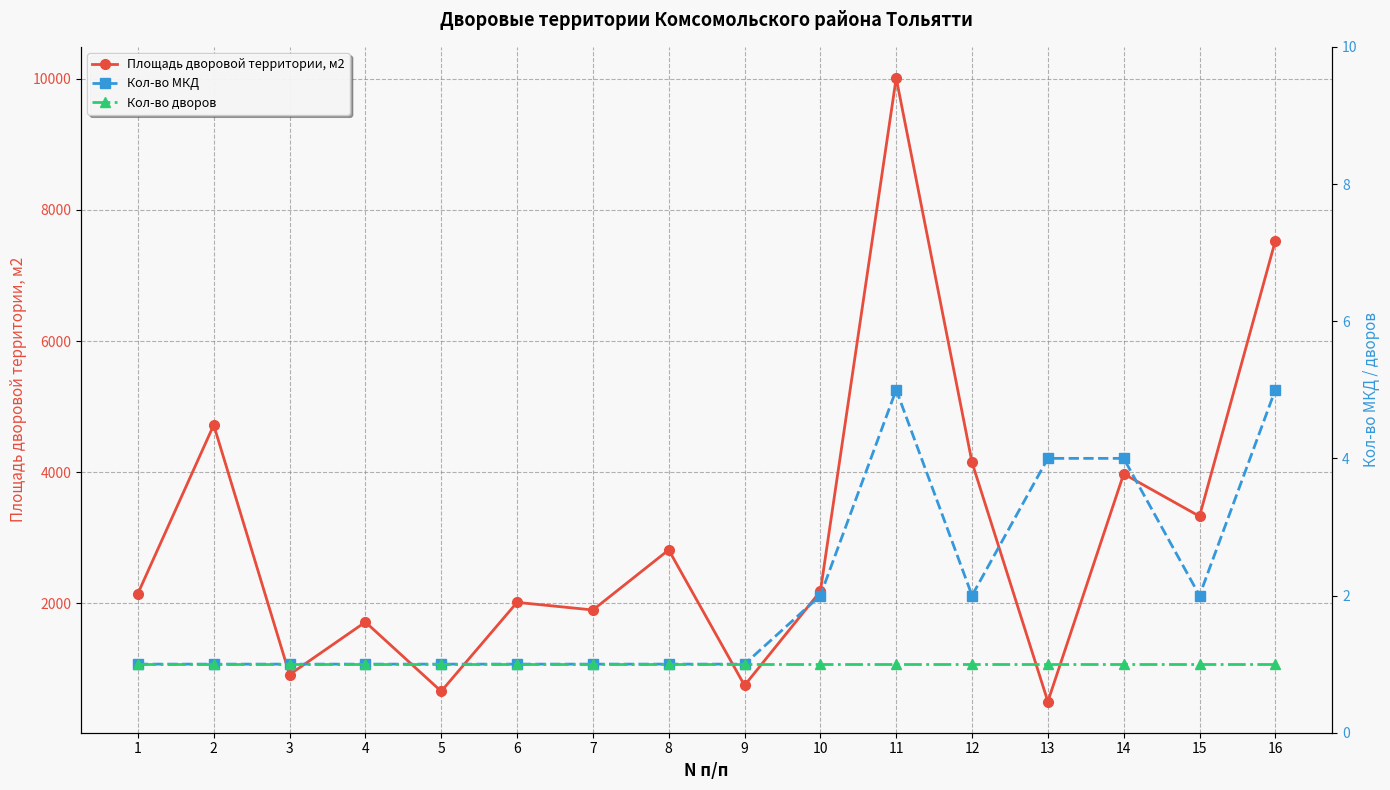

How many lines are shown in the chart?

3